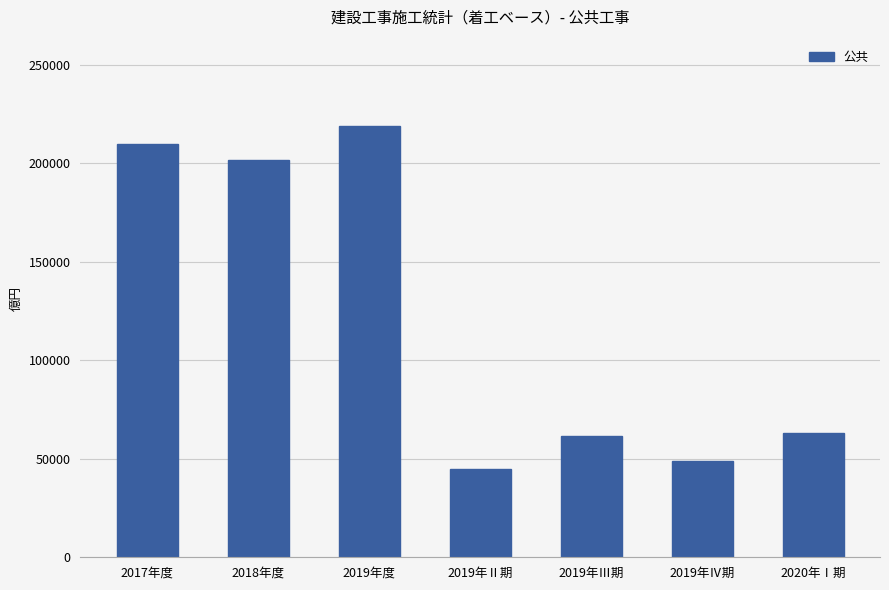

At which category does the chart reach its peak across all series?

2019年度